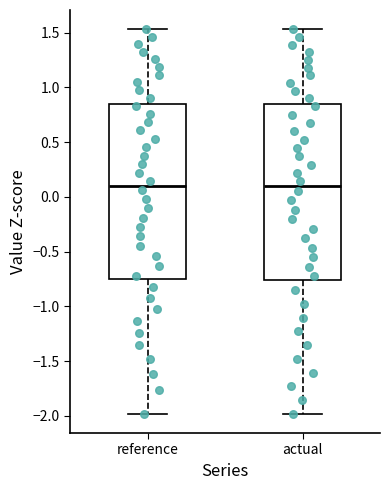

Where is the lower edge of the box for actual on the y-axis? The values are not printed on the chart, so give them approximately, as read against the axis.

-0.75